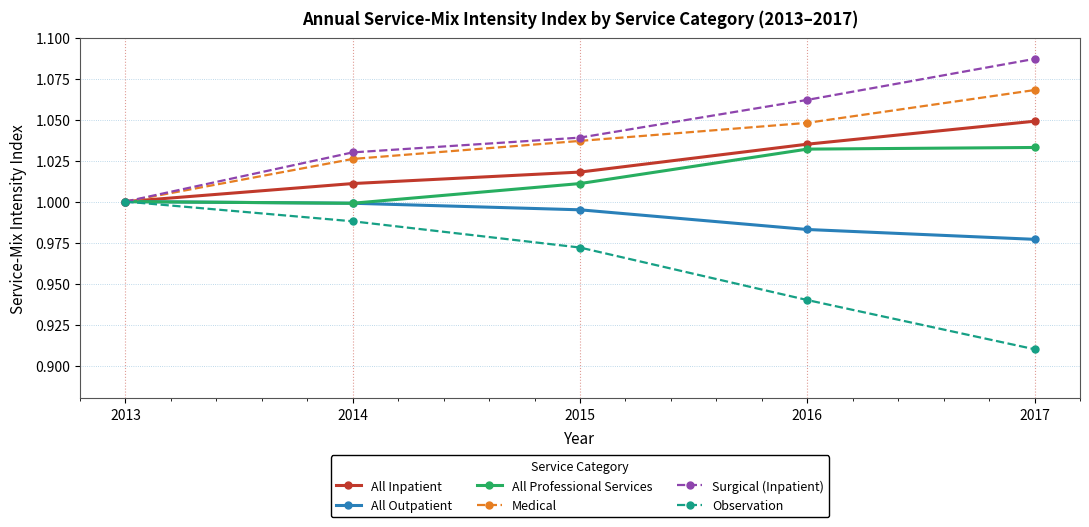

Rank the categories by Observation value from highest to lowest.

2013, 2014, 2015, 2016, 2017